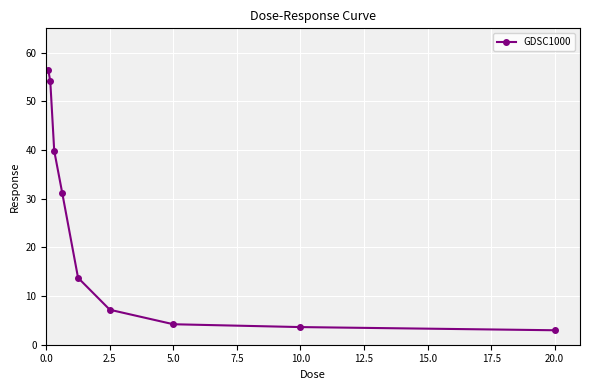

Reading left to right, transcribe all the data shown in this chart.

56.4	54.2	39.8	31.3	13.8	7.2	4.2	3.6	3.0